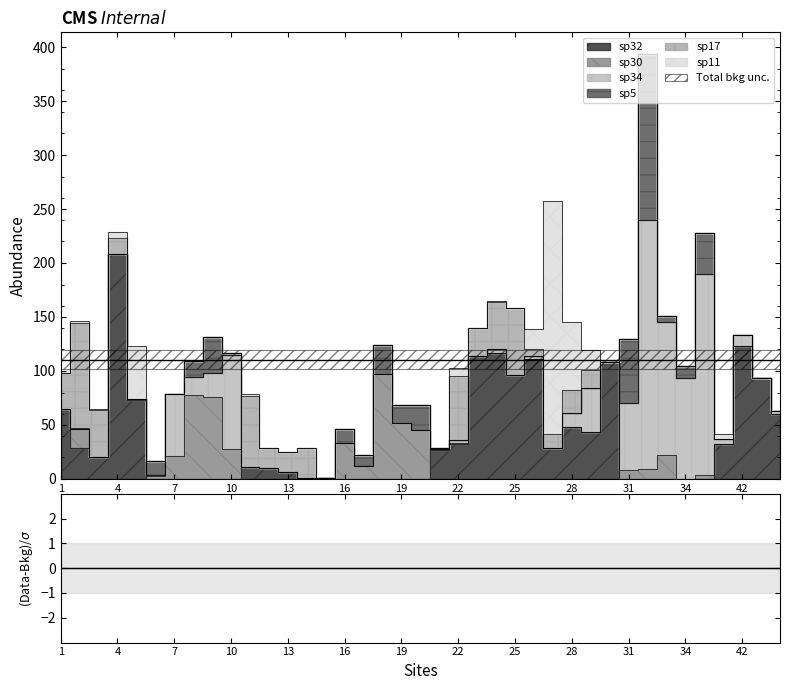

Does the chart have visible grid lines?

No